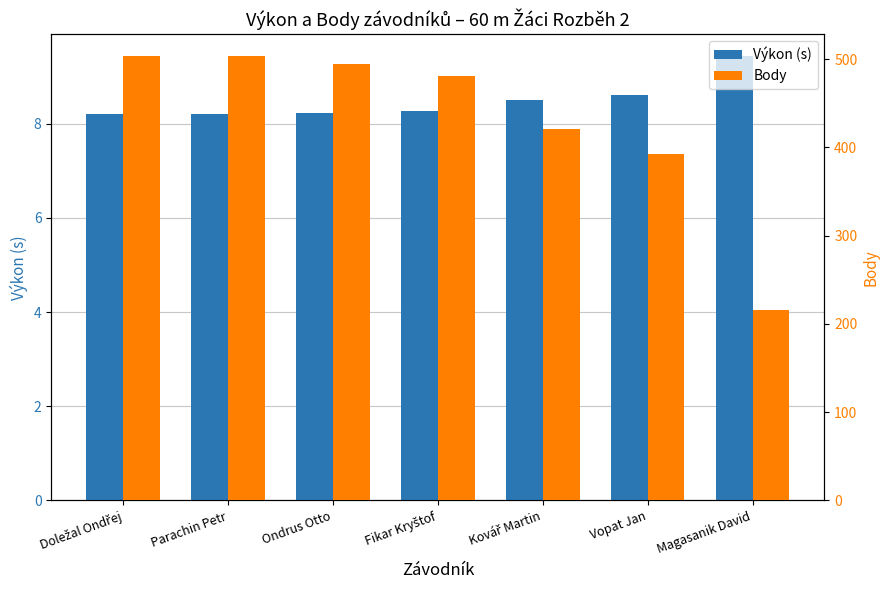

Reading left to right, what are all the values shown in this chart?

Výkon (s): 8.2	8.2	8.2	8.3	8.5	8.6	9.4
Body: 503.0	503.0	495.0	481.0	421.0	393.0	216.0